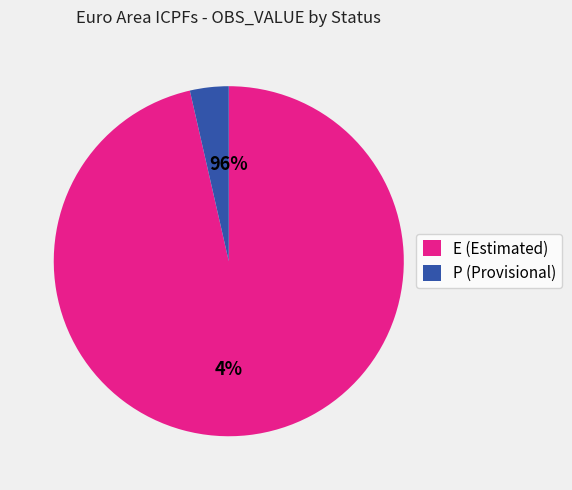

Is it true that 22 is 1% of the pie?

False